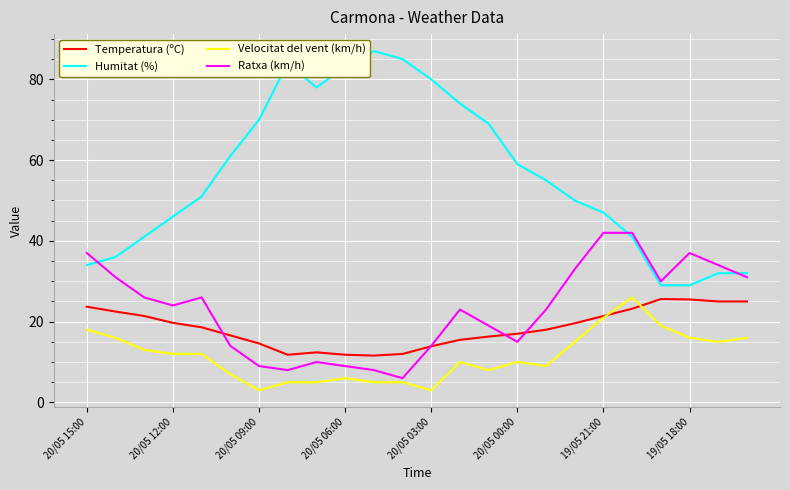

Which series has the largest total across all categories?

Humitat (%)